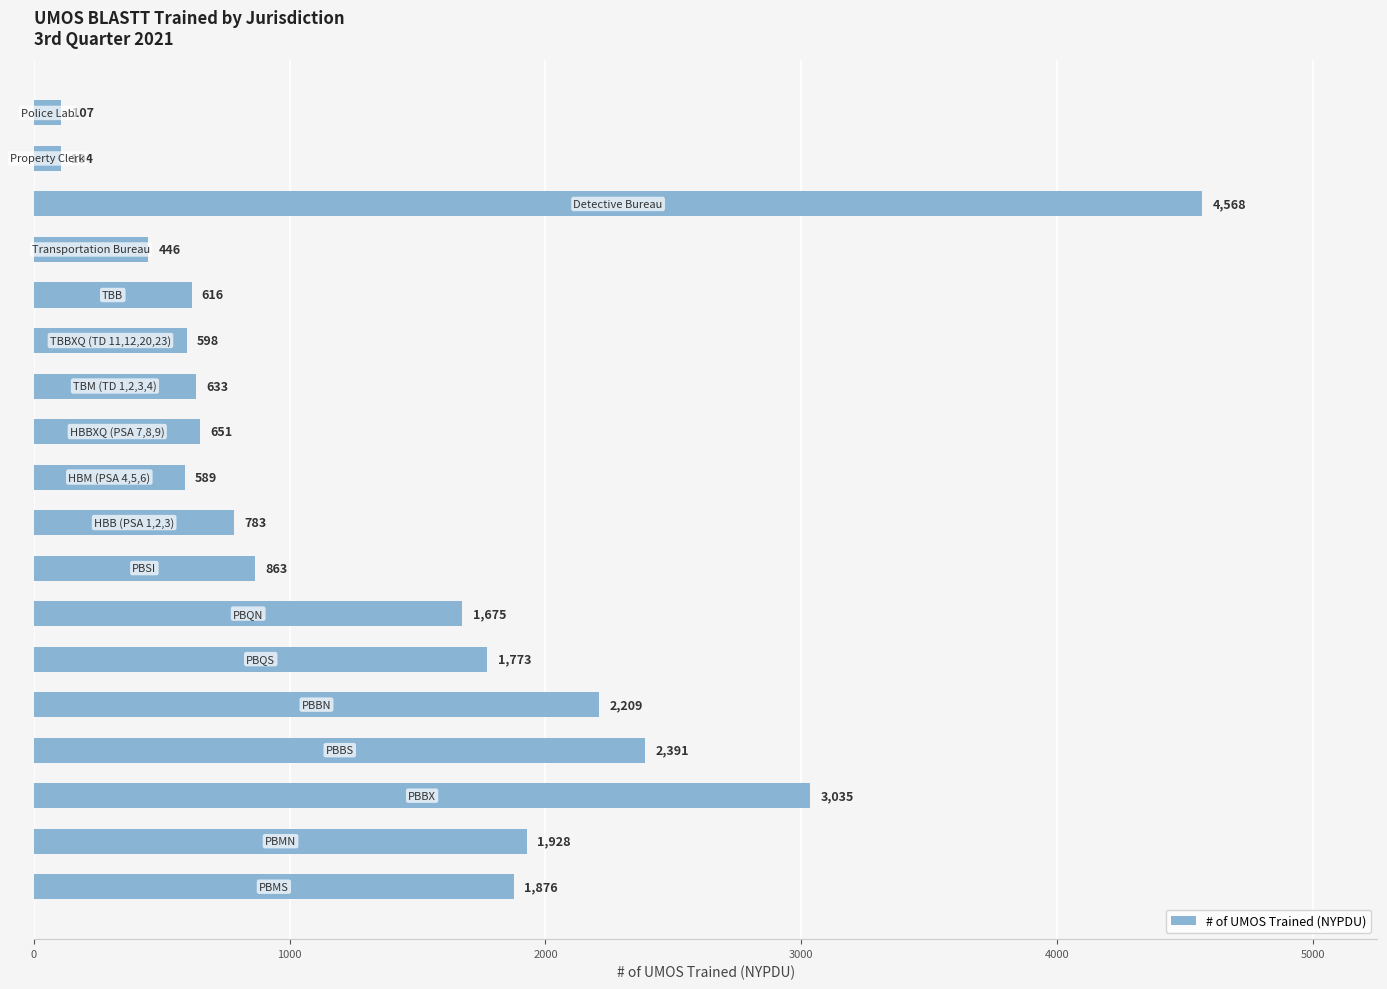

Does the chart contain any negative values?

No